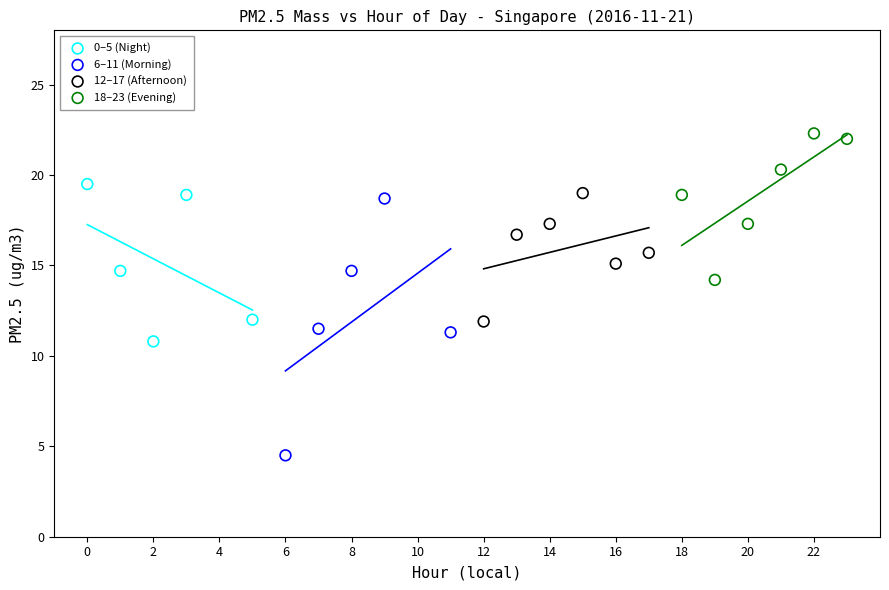

Which series contains the highest Y value?

18–23 (Evening)